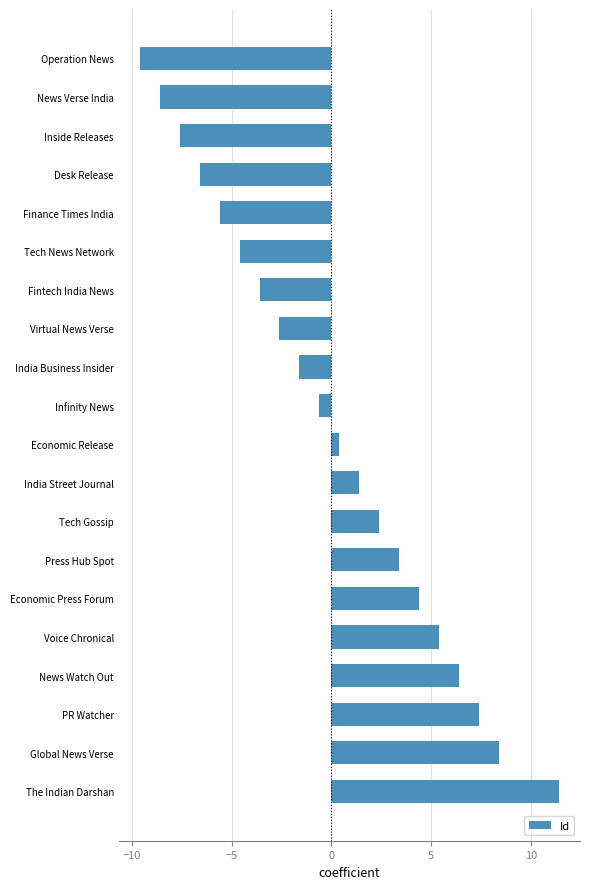

Reading bottom to top, list all the values displayed in this chart.

The Indian Darshan=11.4	Global News Verse=8.4	PR Watcher=7.4	News Watch Out=6.4	Voice Chronical=5.4	Economic Press Forum=4.4	Press Hub Spot=3.4	Tech Gossip=2.4	India Street Journal=1.4	Economic Release=0.4	Infinity News=-0.6	India Business Insider=-1.6	Virtual News Verse=-2.6	Fintech India News=-3.6	Tech News Network=-4.6	Finance Times India=-5.6	Desk Release=-6.6	Inside Releases=-7.6	News Verse India=-8.6	Operation News=-9.6